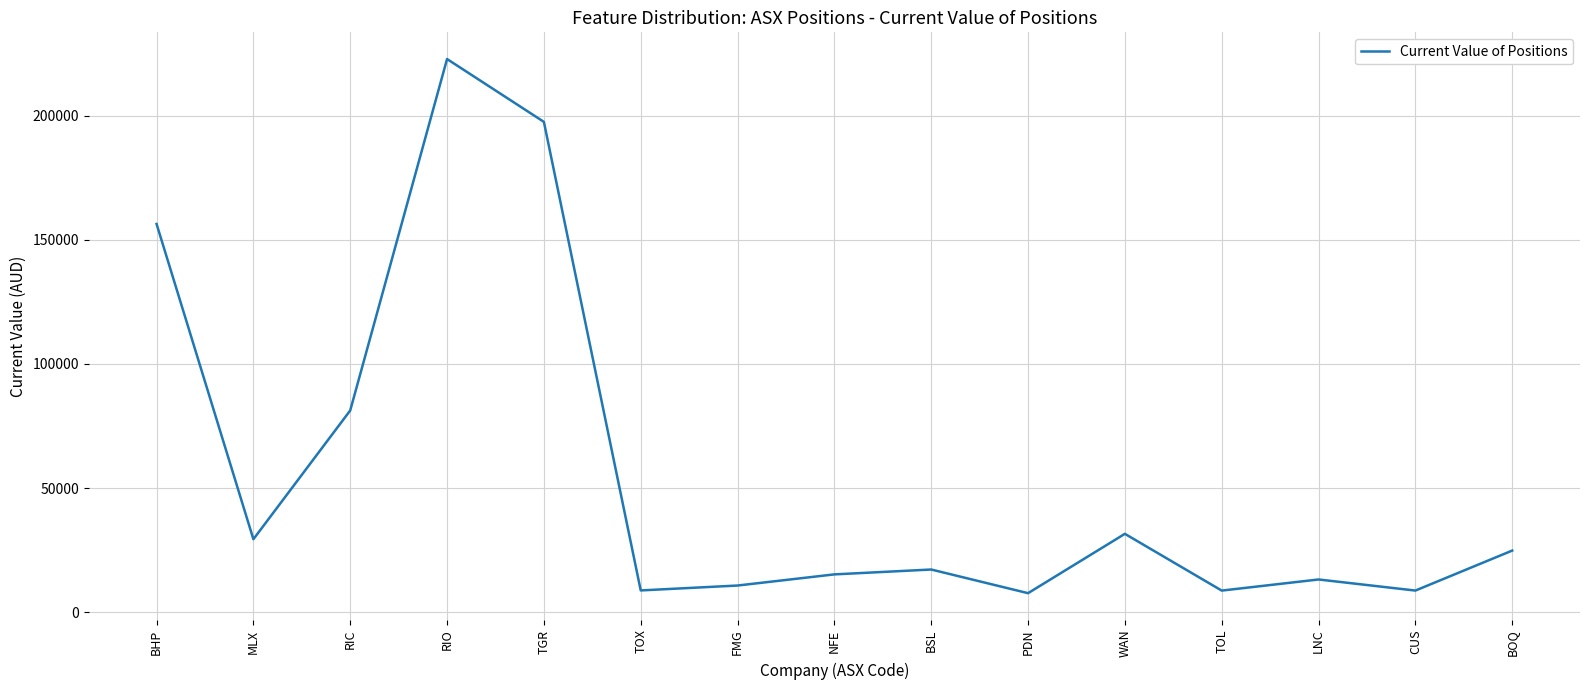

What is the difference between the maximum and minimum values?

215084.8